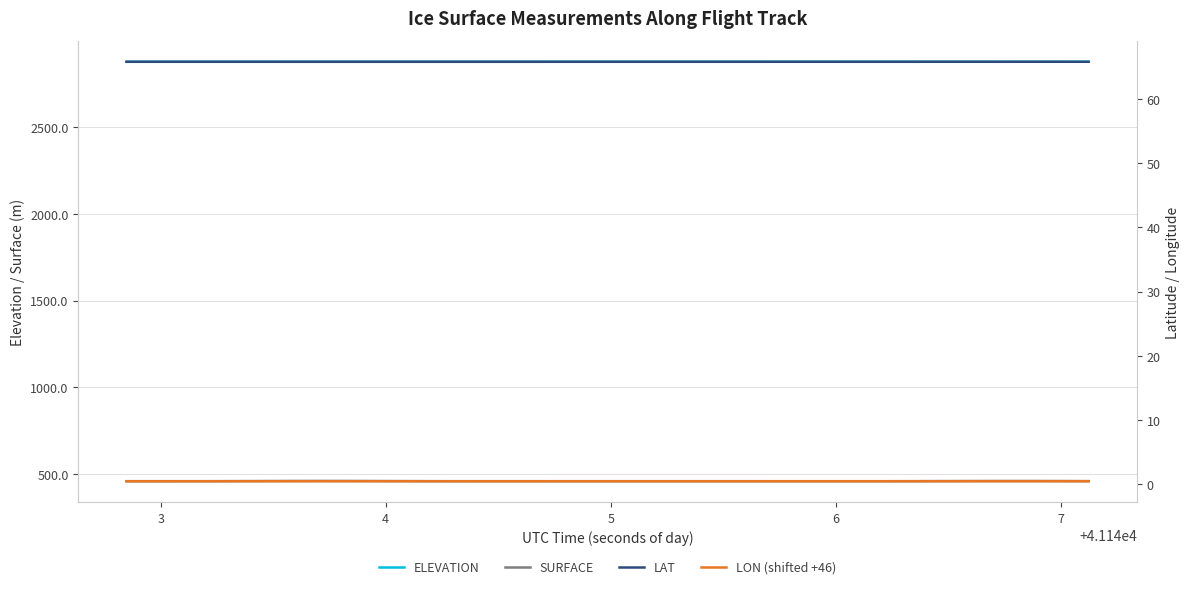

What is the highest value of the ELEVATION series?

2874.5